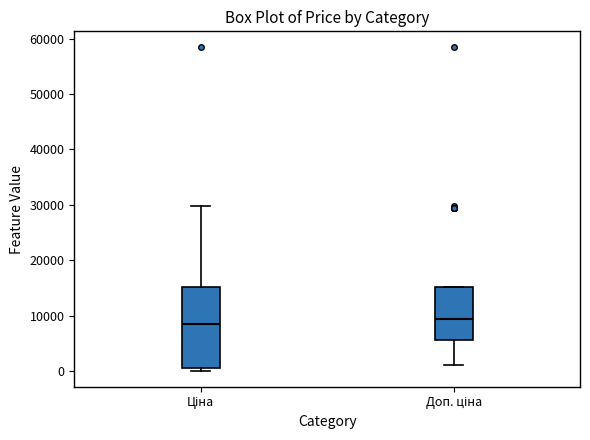

Where is the lower edge of the box for Доп. ціна on the y-axis? The values are not printed on the chart, so give them approximately, as read against the axis.

6000